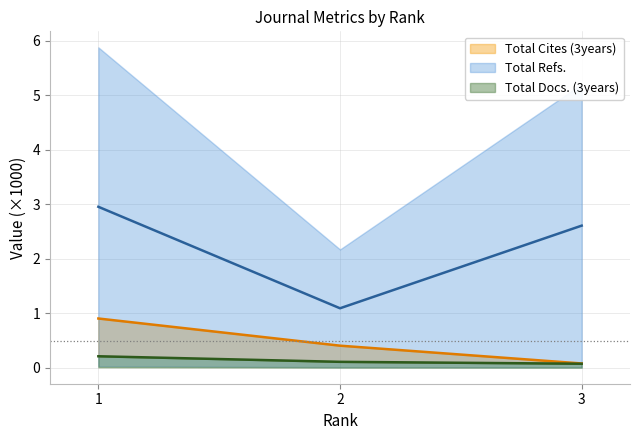

Read the Total Docs. (2008) value at 2.

0.1